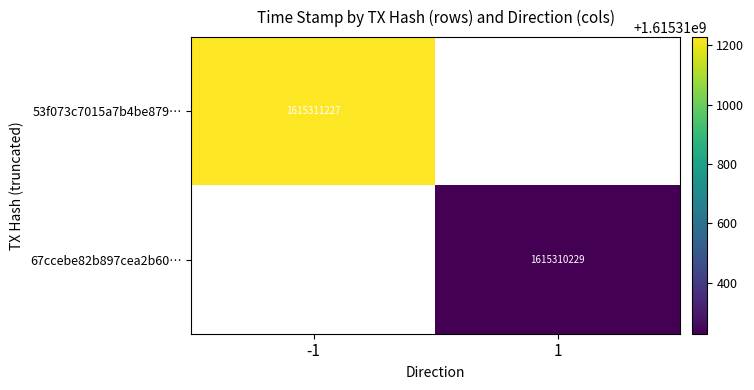

Rank the categories by 53f073c7015a7b4be87993a72850b0ba2740dc6 value from highest to lowest.

-1, 1